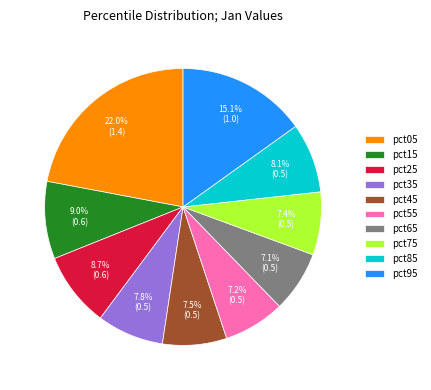

Which slice is the largest?

pct05